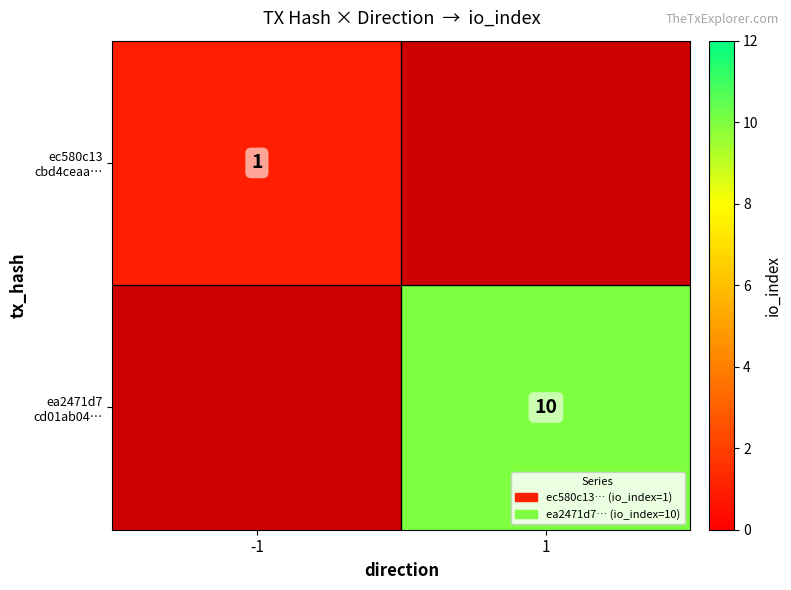

Which series has the largest range (max minus min)?

ec580c13 cbd4ceaa…